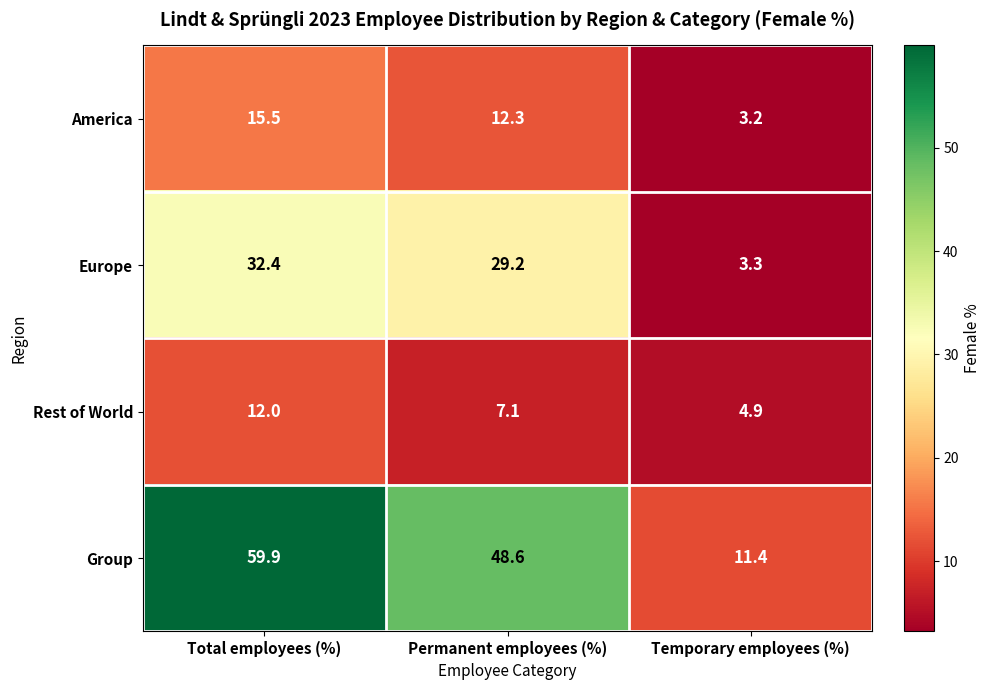

Reading right to left, extract all data points from this chart.

America: 3.2	12.3	15.5
Europe: 3.3	29.2	32.4
Rest of World: 4.9	7.1	12.0
Group: 11.4	48.6	59.9